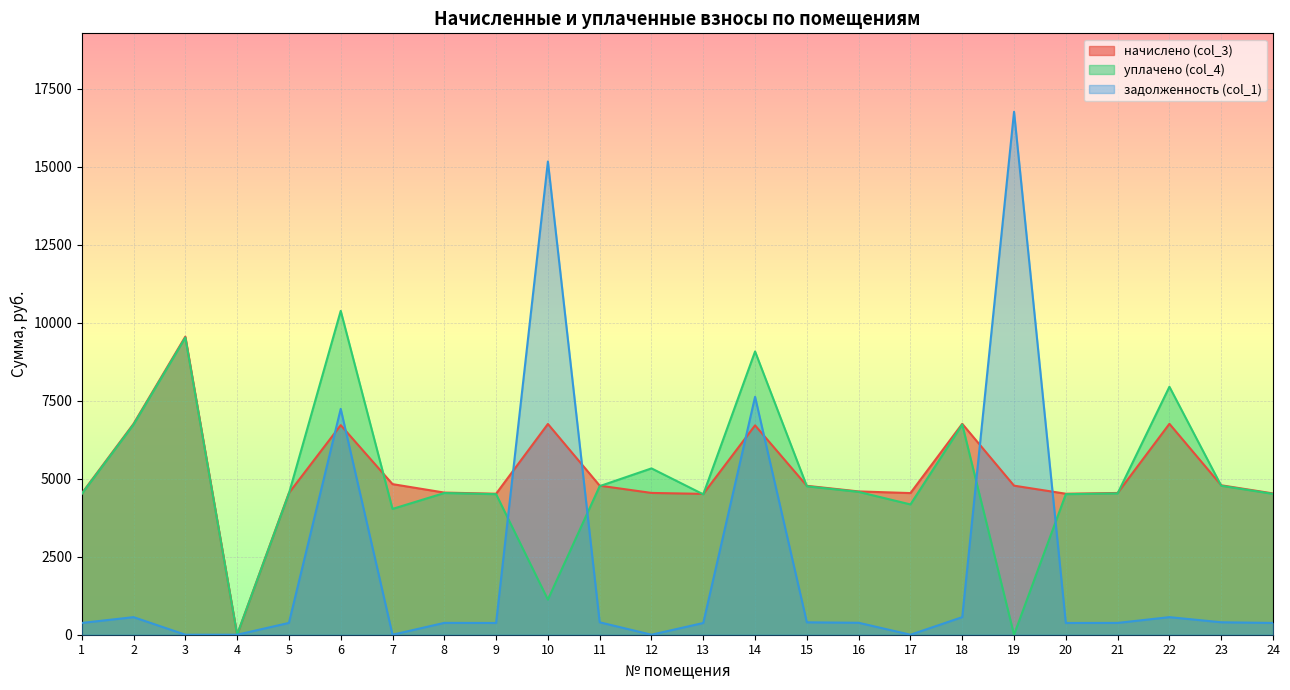

What is the total value across all series at 1?

9419.7